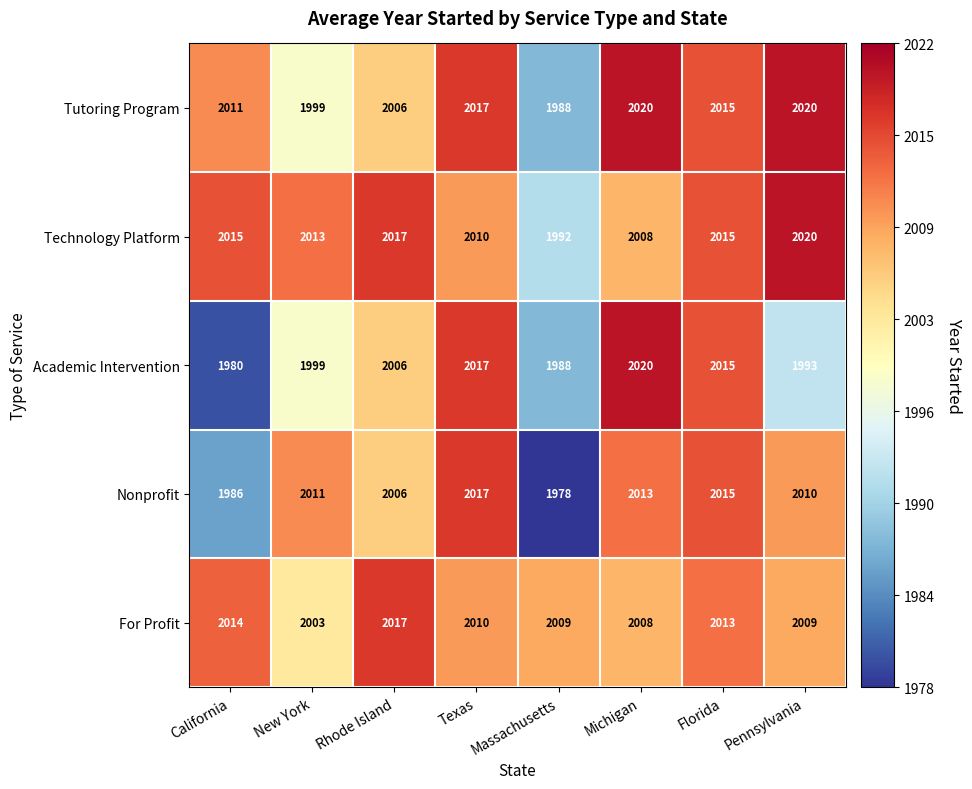

True or false: For Profit has a value of 3278 at Pennsylvania.

False